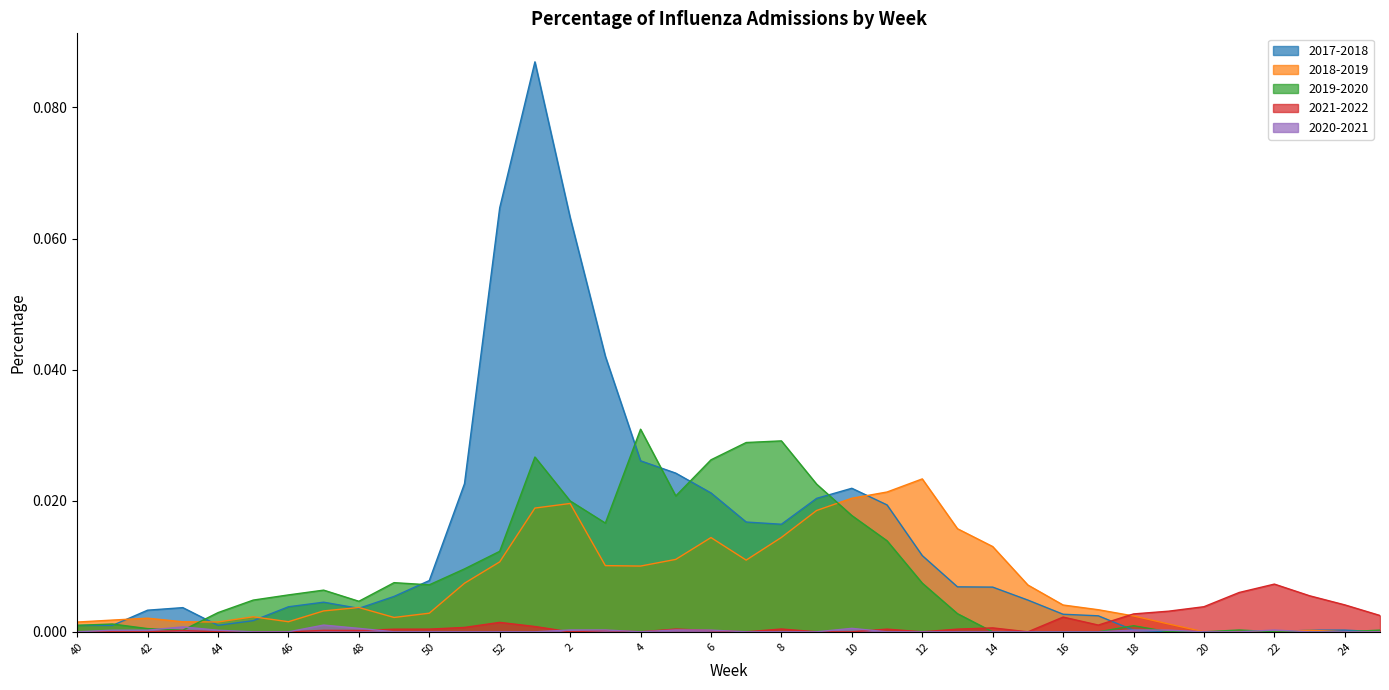

True or false: 2017-2018 has a value of 0.0 at 46.

True